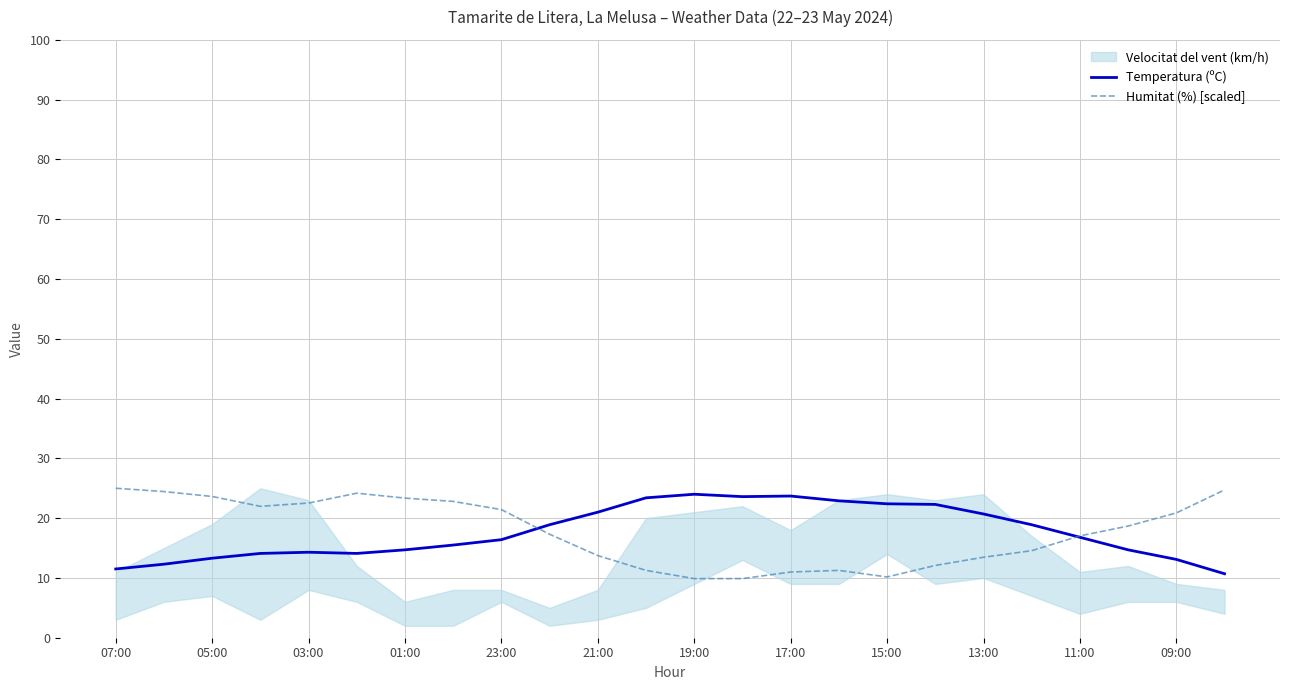

The Temperatura (ºC) series shows 14.7 at 01:00. True or false?

True